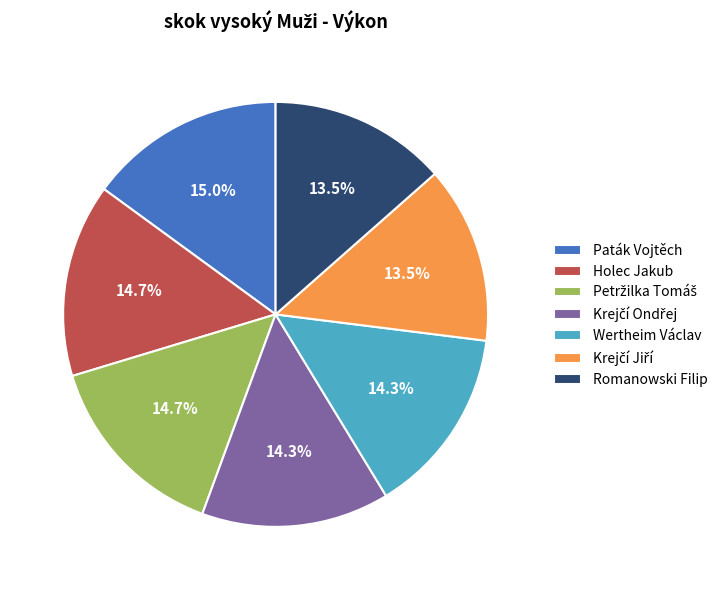

What is the ratio of the value at Holec Jakub to the value at Wertheim Václav?

1.0